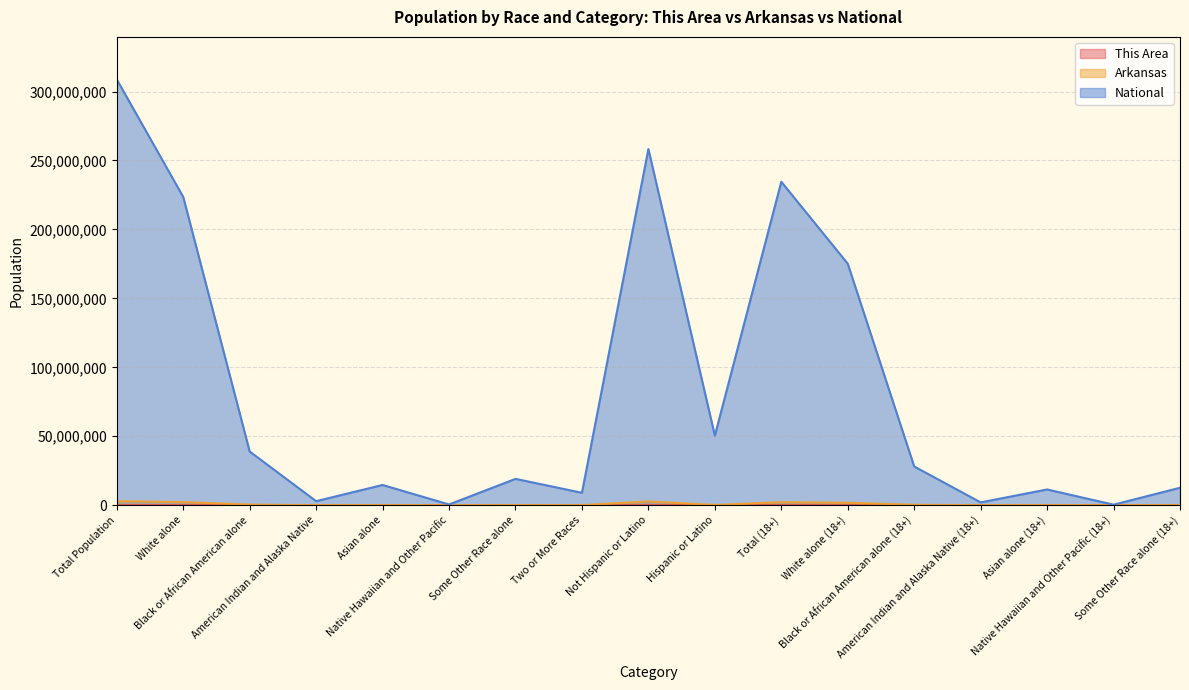

What is the total value across all series at Total (18+)?

236904938